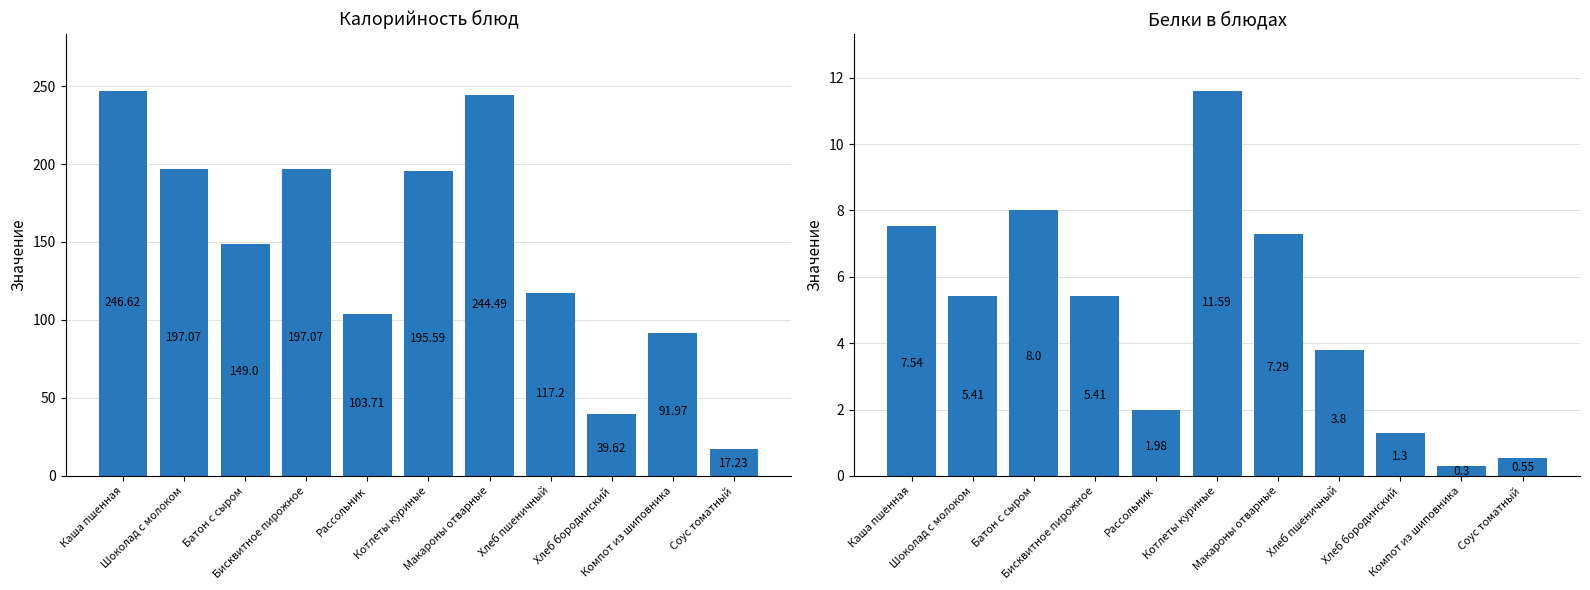

Reading right to left, extract all data points from this chart.

Калорийность: Соус томатный=17.2	Компот из шиповника=92.0	Хлеб бородинский=39.6	Хлеб пшеничный=117.2	Макароны отварные=244.5	Котлеты куриные=195.6	Рассольник=103.7	Бисквитное пирожное=197.1	Батон с сыром=149.0	Шоколад с молоком=197.1	Каша пшенная=246.6
Белки: Соус томатный=0.6	Компот из шиповника=0.3	Хлеб бородинский=1.3	Хлеб пшеничный=3.8	Макароны отварные=7.3	Котлеты куриные=11.6	Рассольник=2.0	Бисквитное пирожное=5.4	Батон с сыром=8.0	Шоколад с молоком=5.4	Каша пшенная=7.5